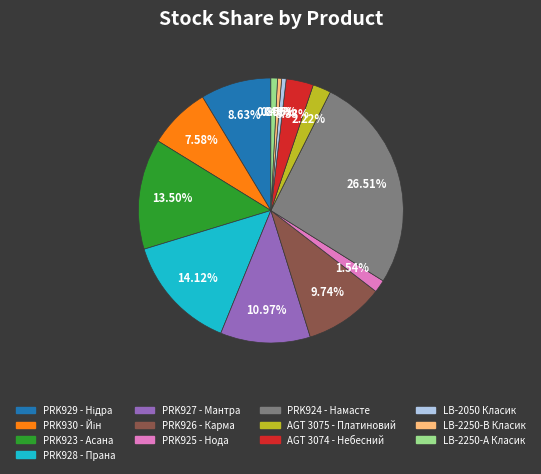

To the nearest percent, what is the combined percentage of PRK926 - Карма and LB-2050 Класик?

10%